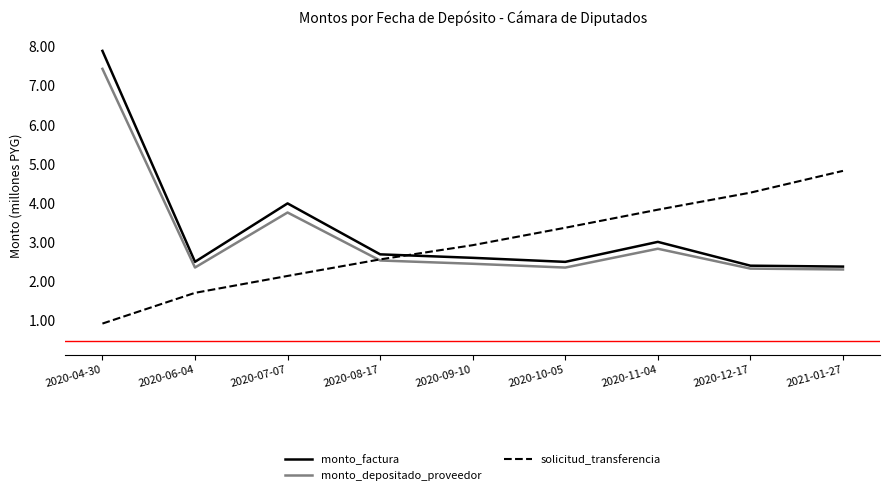

List the series in order of their peak value, lowest first.

solicitud_transferencia, monto_depositado_proveedor, monto_factura